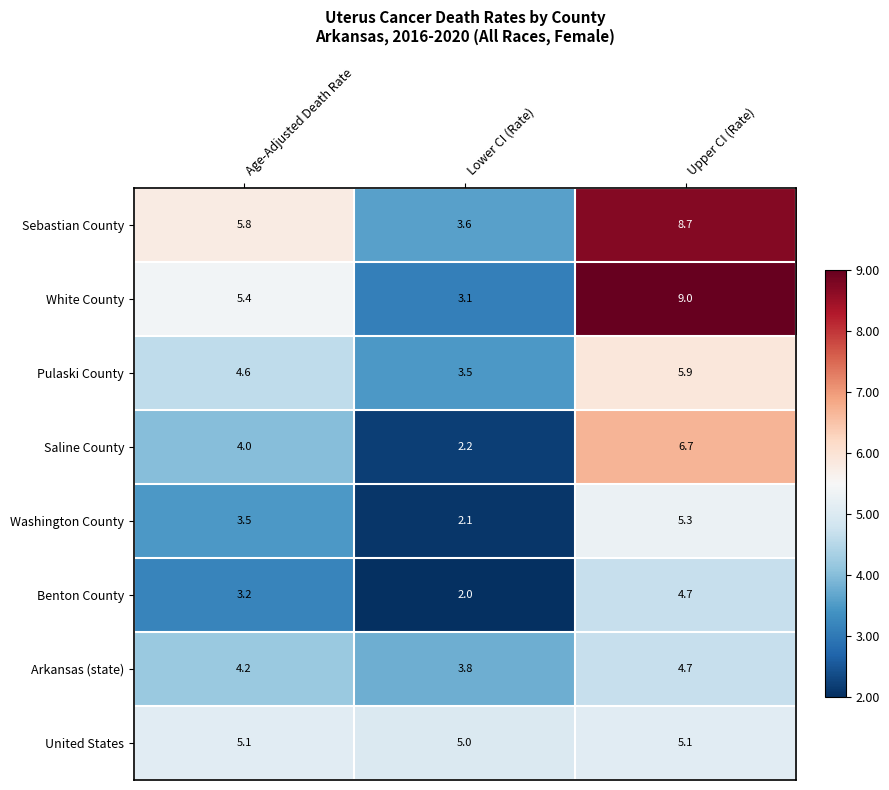

What is the approximate value of Arkansas (state) at Upper CI (Rate)?

4.7